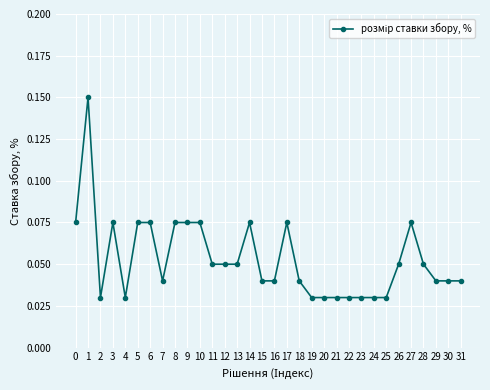

Which has a higher value, 4 or 7?

7